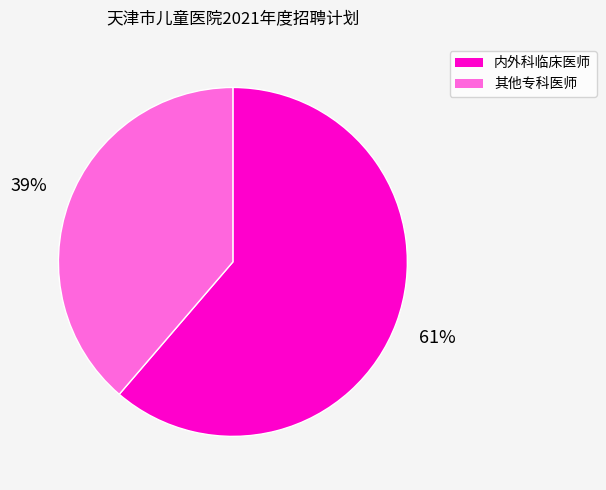

Is there a majority slice in this chart?

Yes